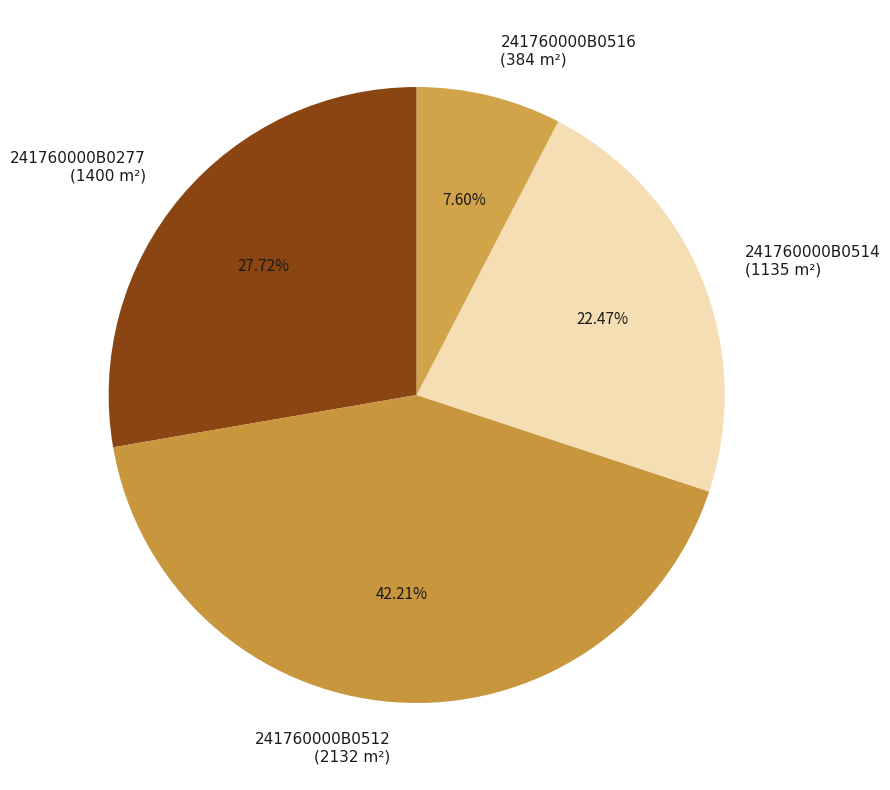

To the nearest percent, what portion does 241760000B0516 represent?

8%